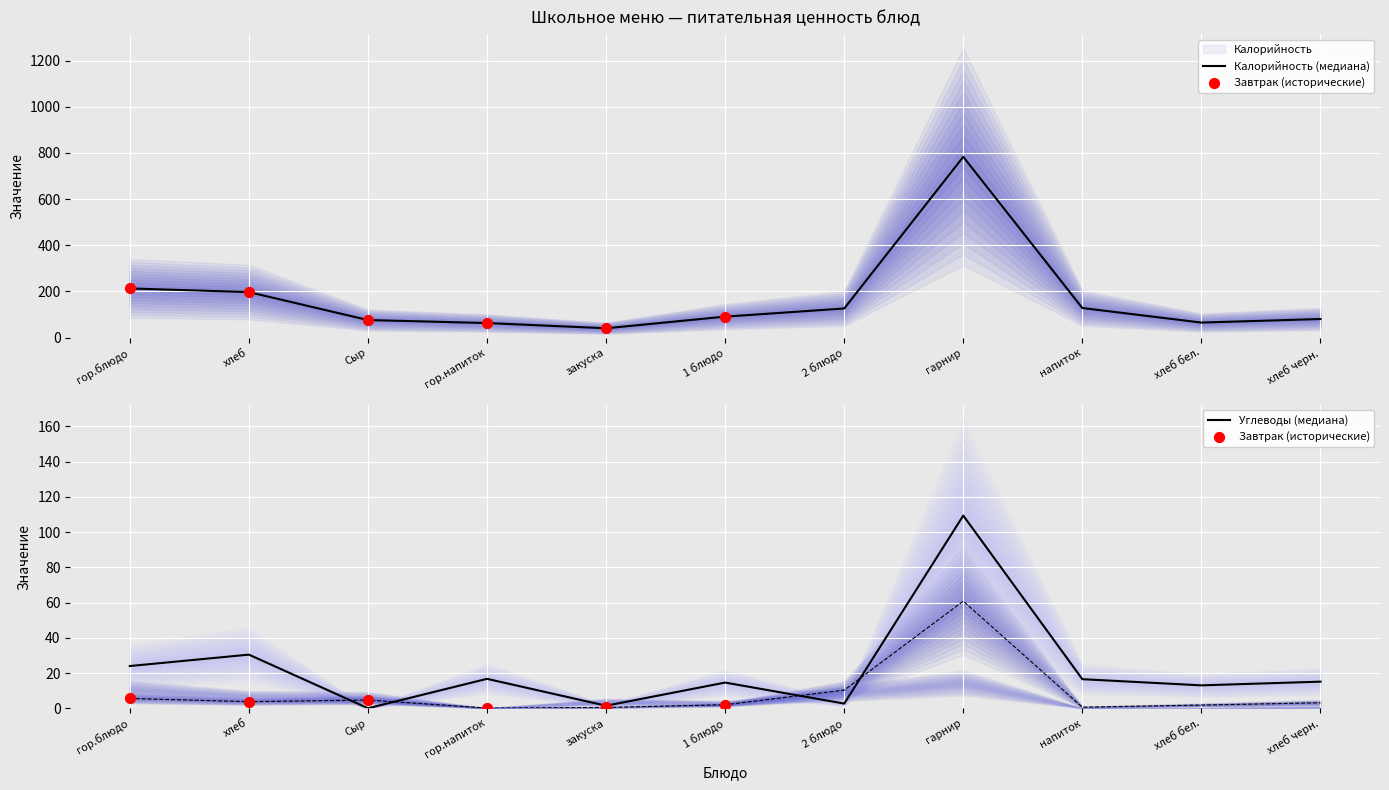

Which series contains the lowest Y value?

Углеводы